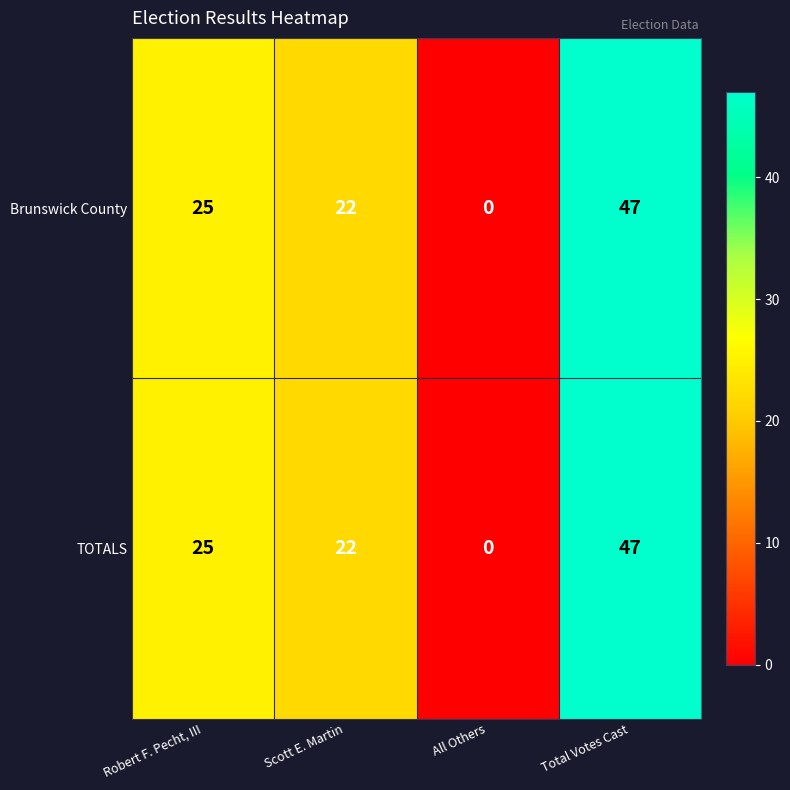

Reading right to left, what are all the values shown in this chart?

Brunswick County: Total Votes Cast=47	All Others=0	Scott E. Martin=22	Robert F. Pecht, III=25
TOTALS: Total Votes Cast=47	All Others=0	Scott E. Martin=22	Robert F. Pecht, III=25